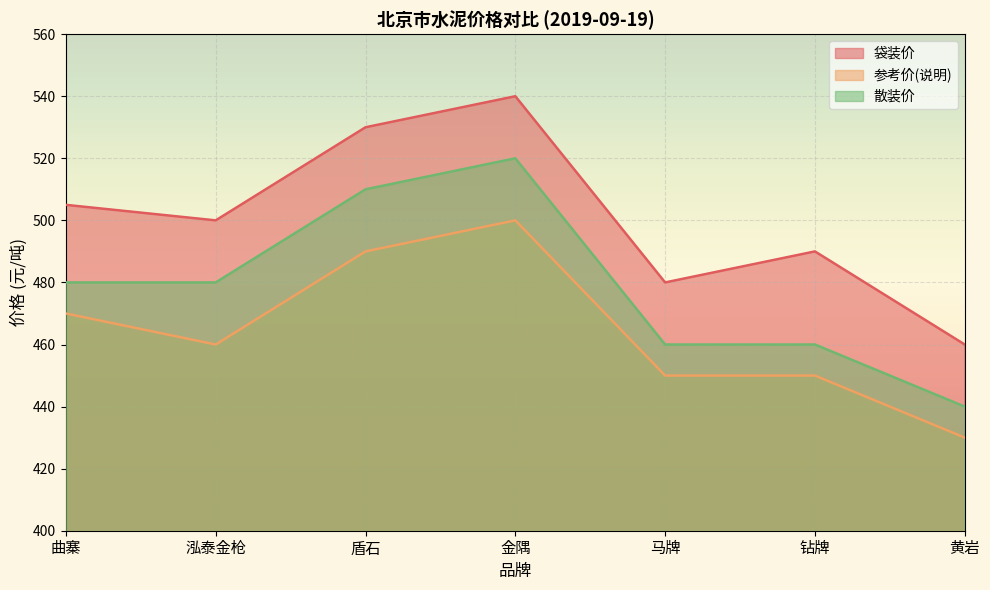

Is the value of 参考价(说明) at 钻牌 greater than the value of 散装价 at 曲寨?

No